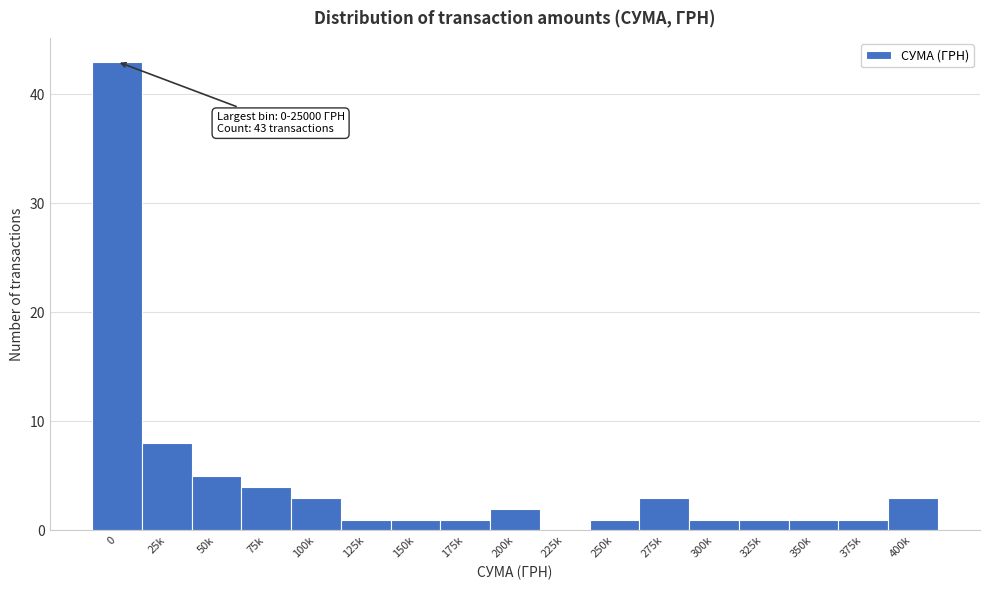

Reading left to right, extract all data points from this chart.

0=43	25k=8	50k=5	75k=4	100k=3	125k=1	150k=1	175k=1	200k=2	225k=0	250k=1	275k=3	300k=1	325k=1	350k=1	375k=1	400k=3